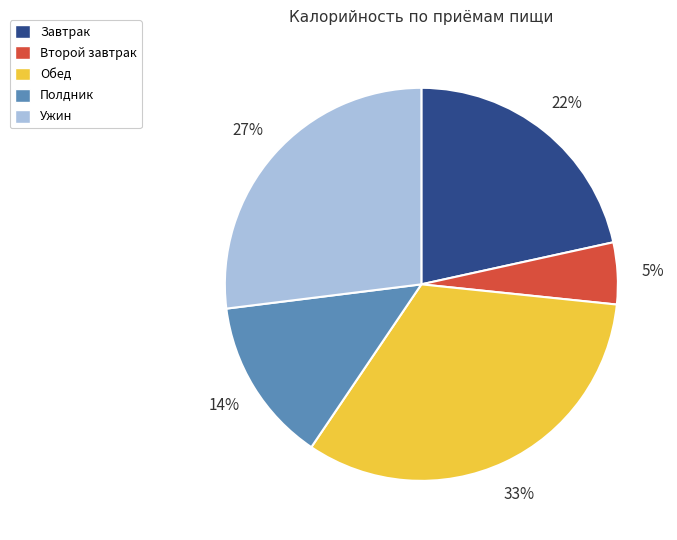

What is the largest slice in the pie chart?

Обед